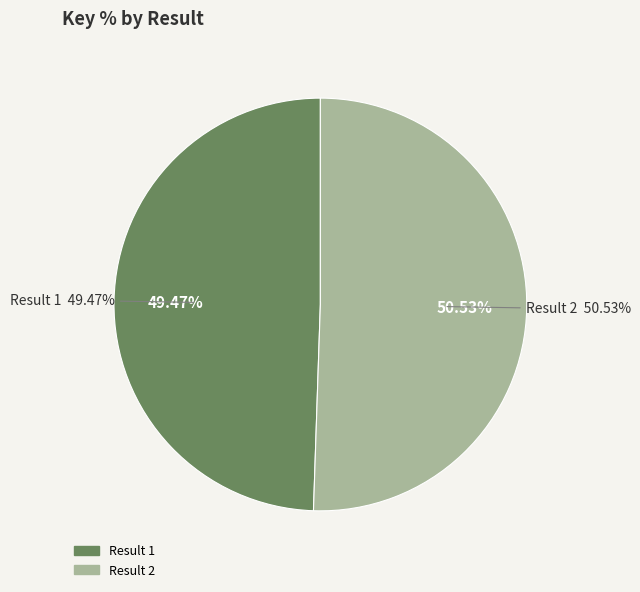

Is it true that 1 is 49% of the pie?

True